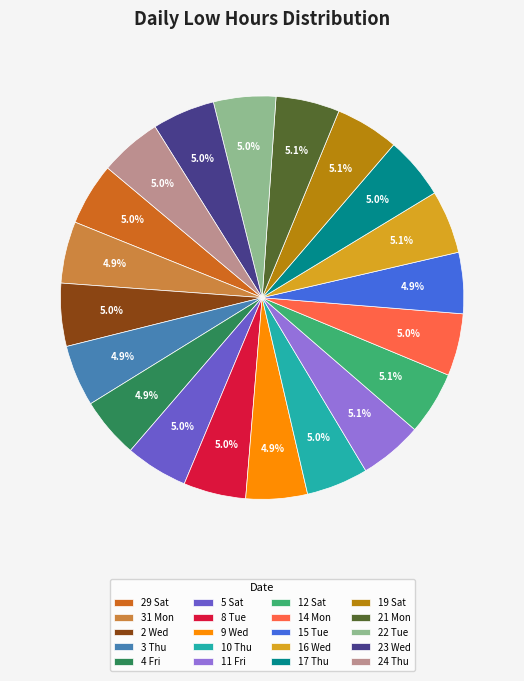

Is 24 Thu the majority of the pie?

No